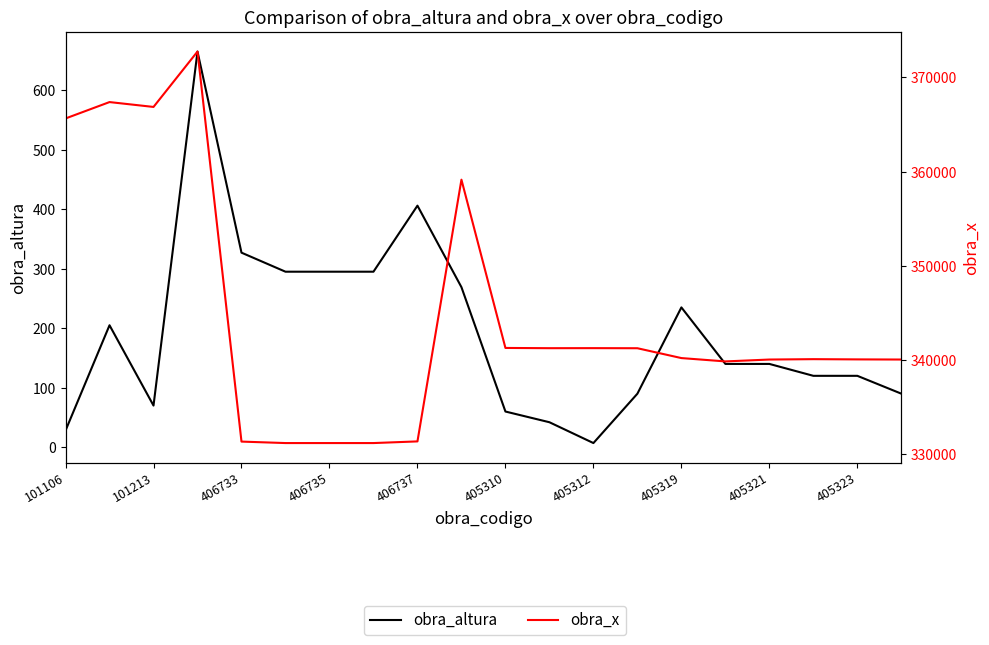

Which has a higher value, 405310 or 13?

405310